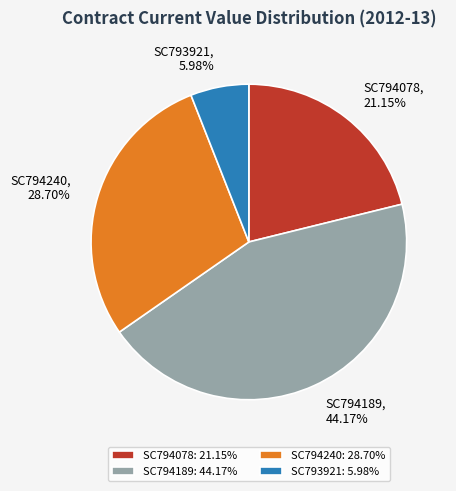

Is it true that SC794189 is 44% of the pie?

True